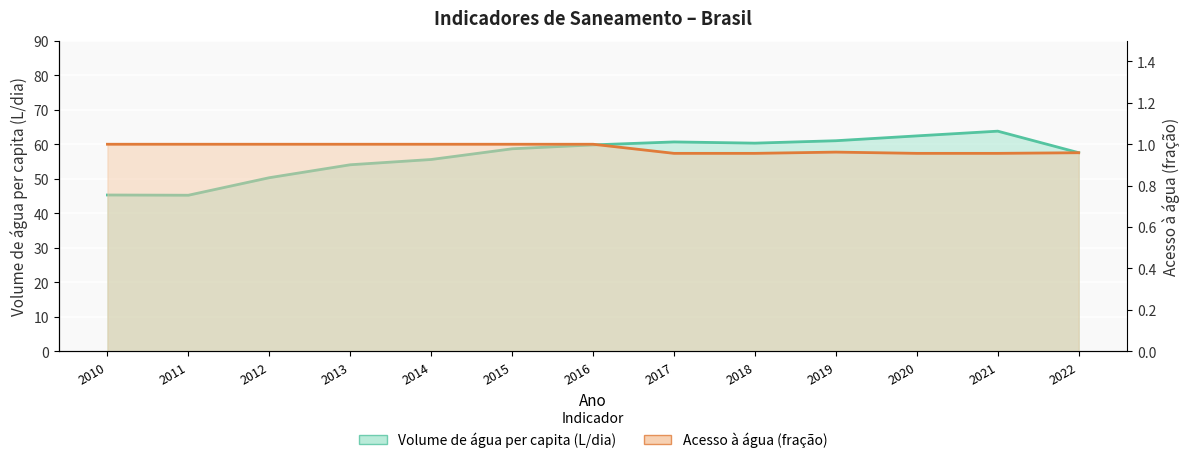

Between 2011 and 2014, which is larger?

2014